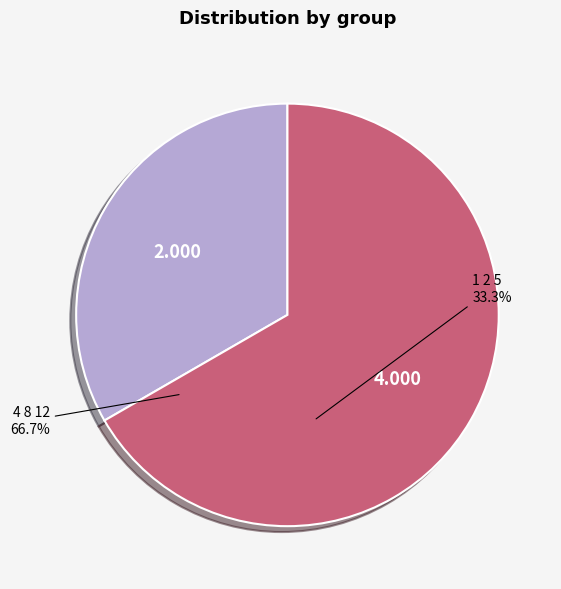

Count the number of slices in the pie.

2